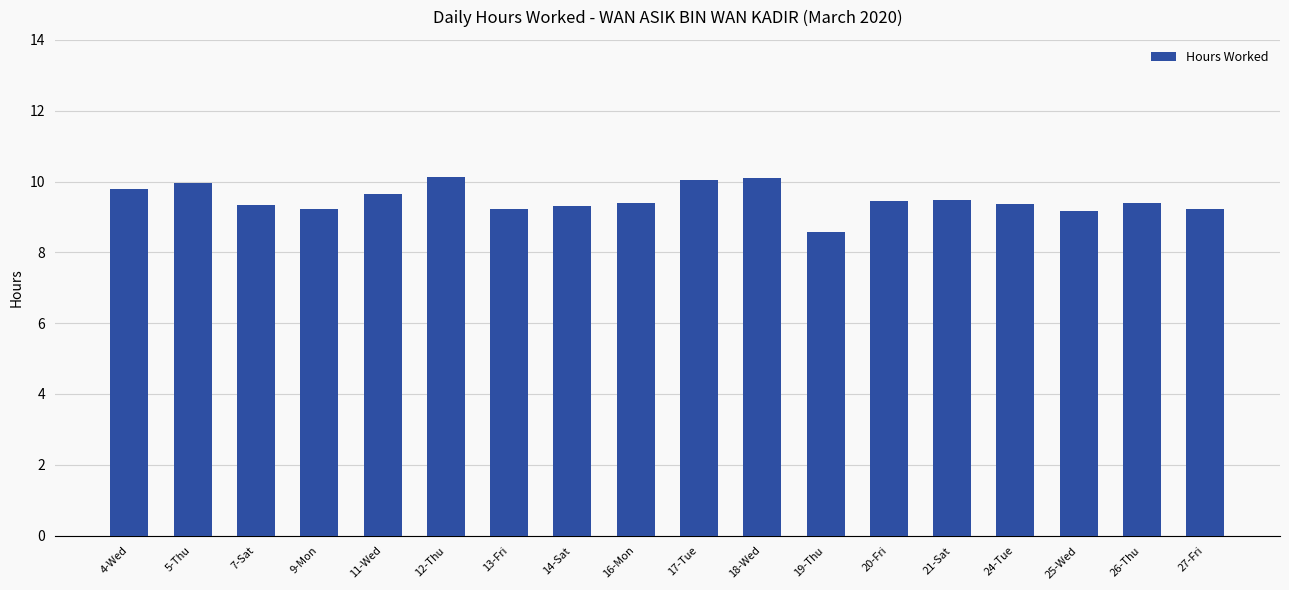

Between 13-Fri and 21-Sat, which is larger?

21-Sat